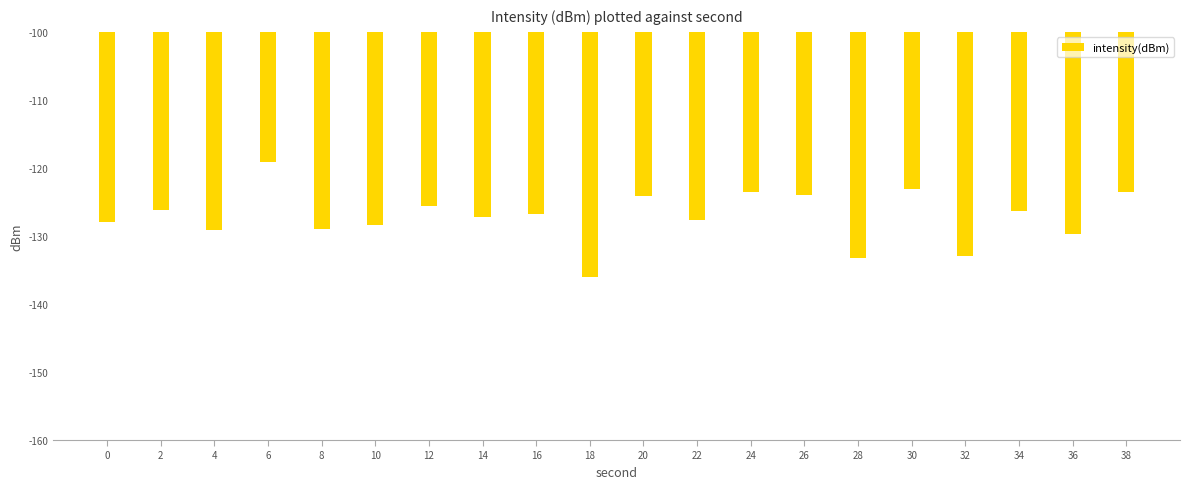

Which label corresponds to the largest value in the chart?

6